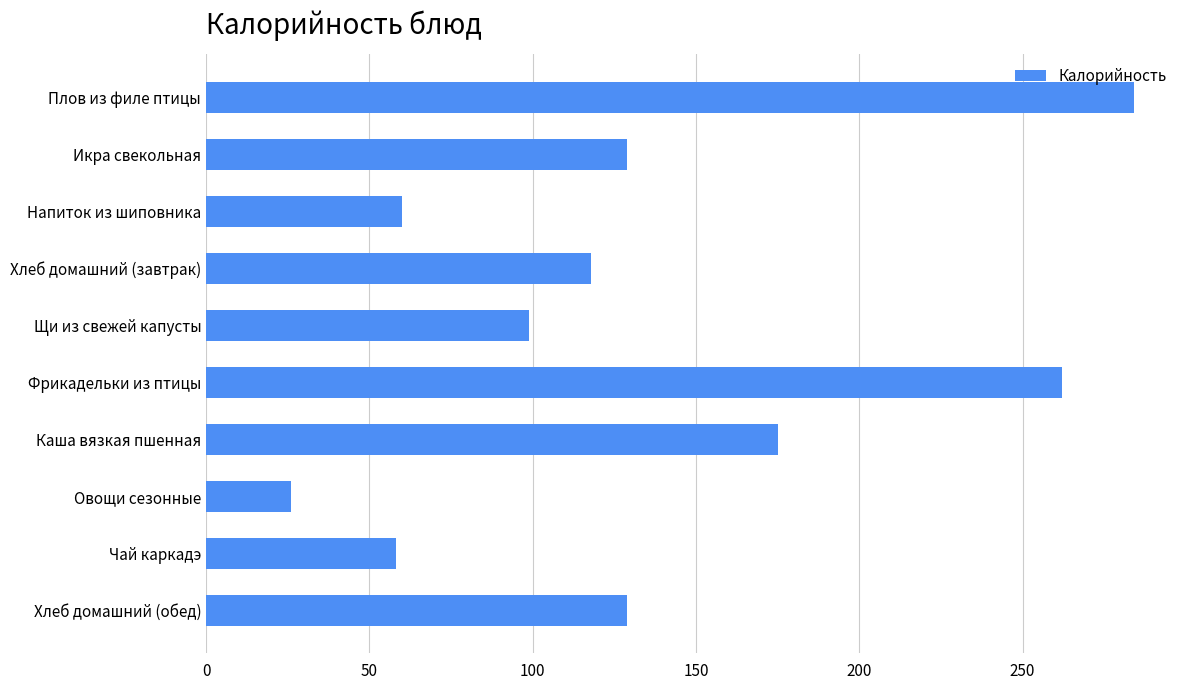

What is the difference between the maximum and second lowest values?

226